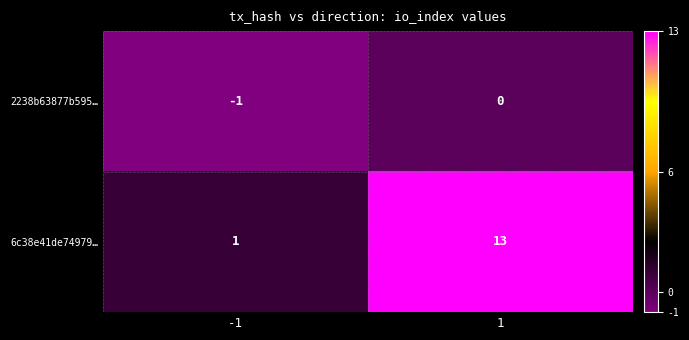

At 1, list the series in order from smallest to largest.

2238b63877b595…, 6c38e41de74979…